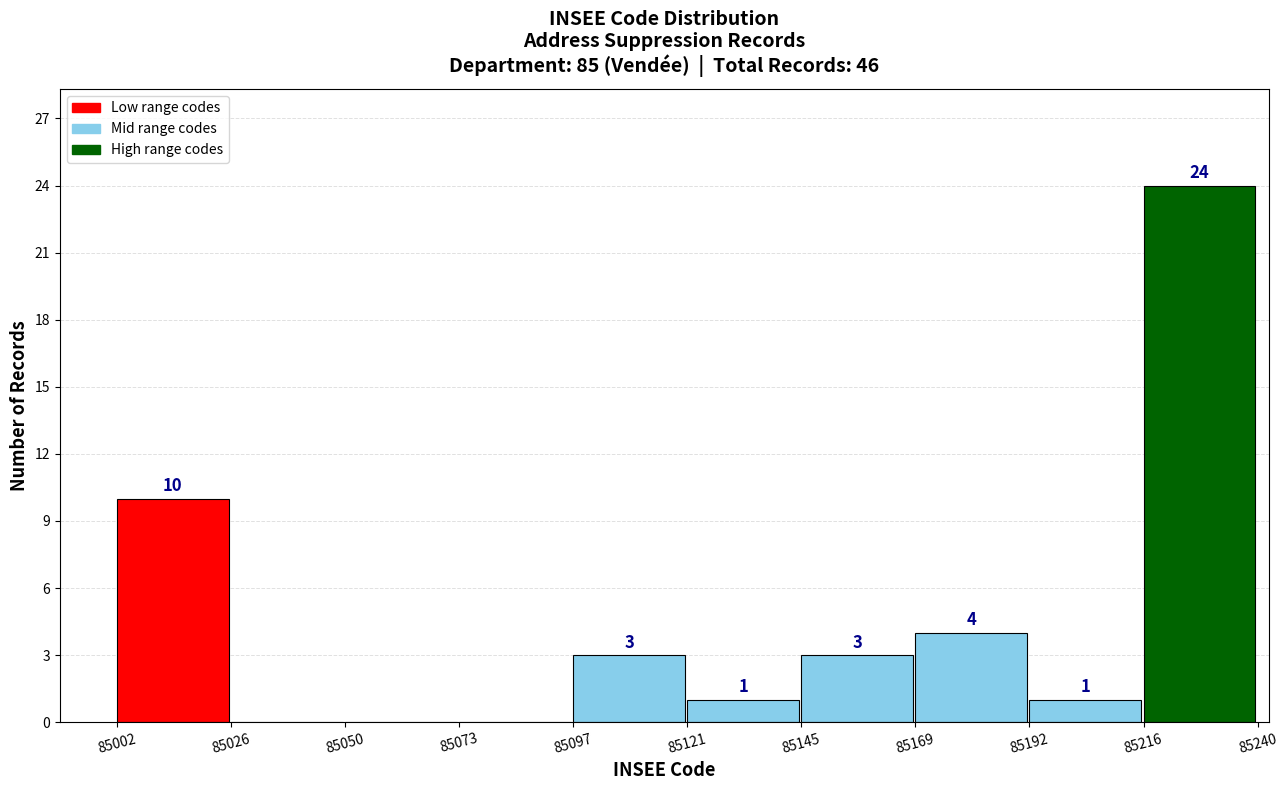

Over which range of the x-axis is the bar tallest?

85216 to 85240